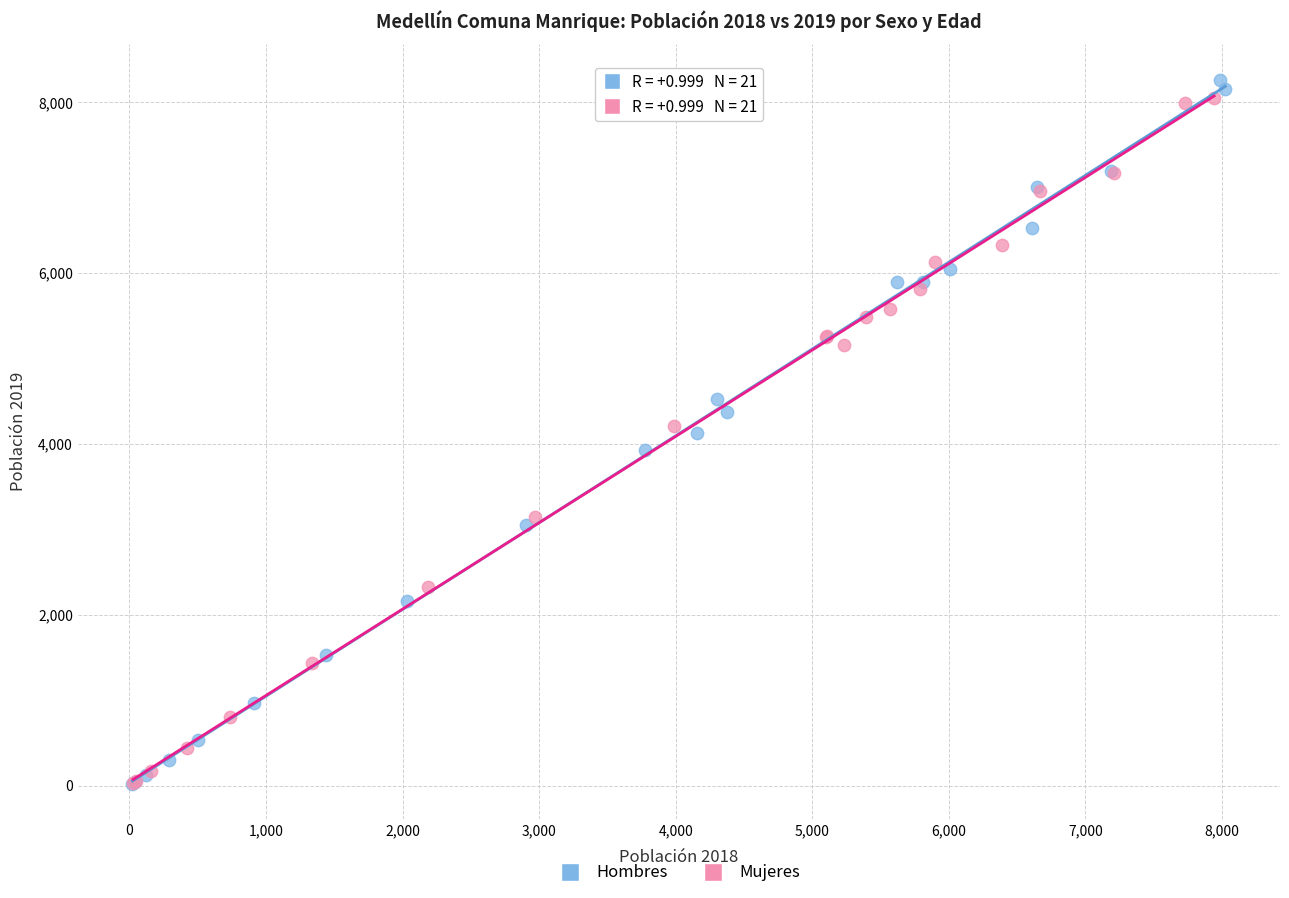

Which series has the largest Y range (max minus min)?

Hombres